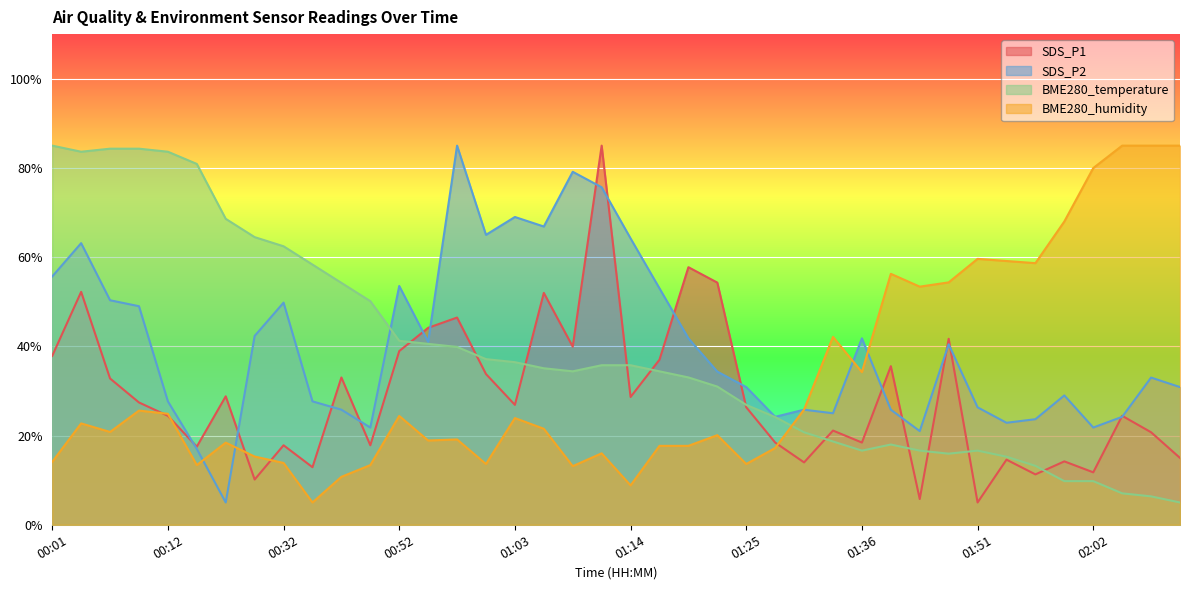

What is the difference between the second highest and minimum values in the SDS_P1 series?

52.7